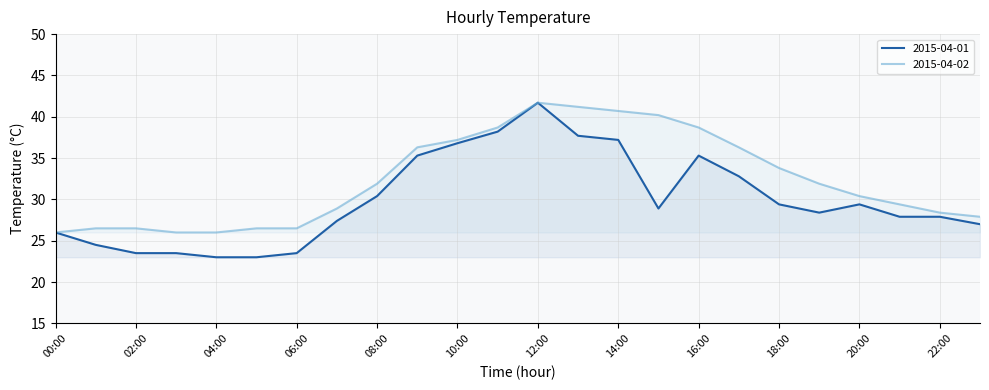

Is the value of 2015-04-02 at 09:00 greater than the value of 2015-04-01 at 05:00?

Yes